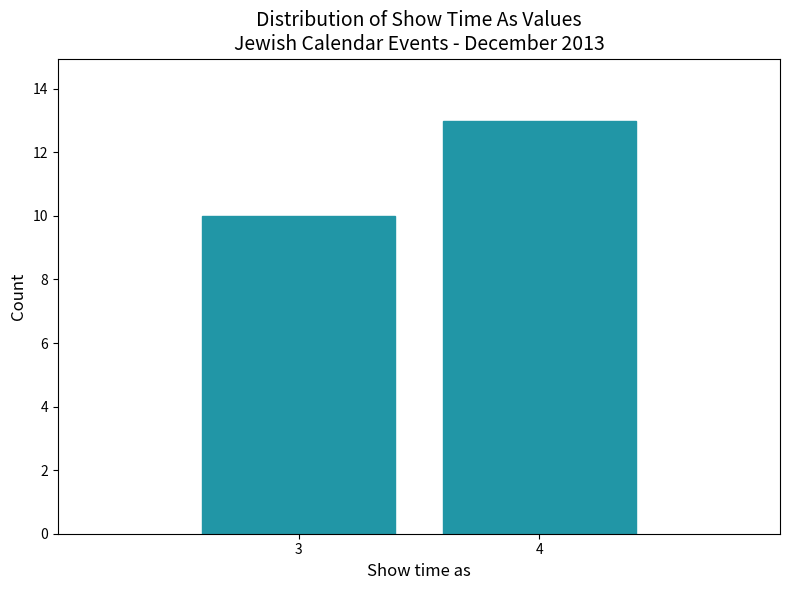

Reading left to right, what are all the values shown in this chart?

3=10	4=13